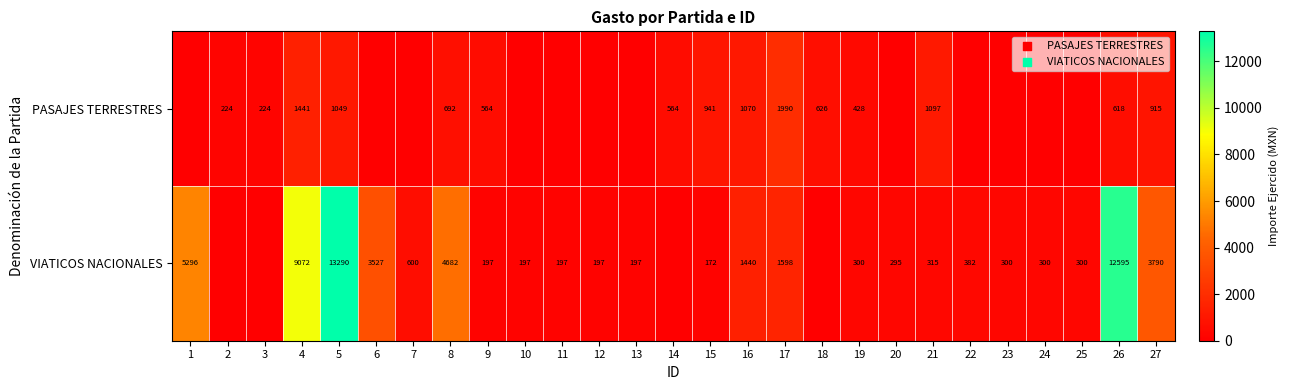

The value of PASAJES TERRESTRES at 4 is 943. True or false?

False